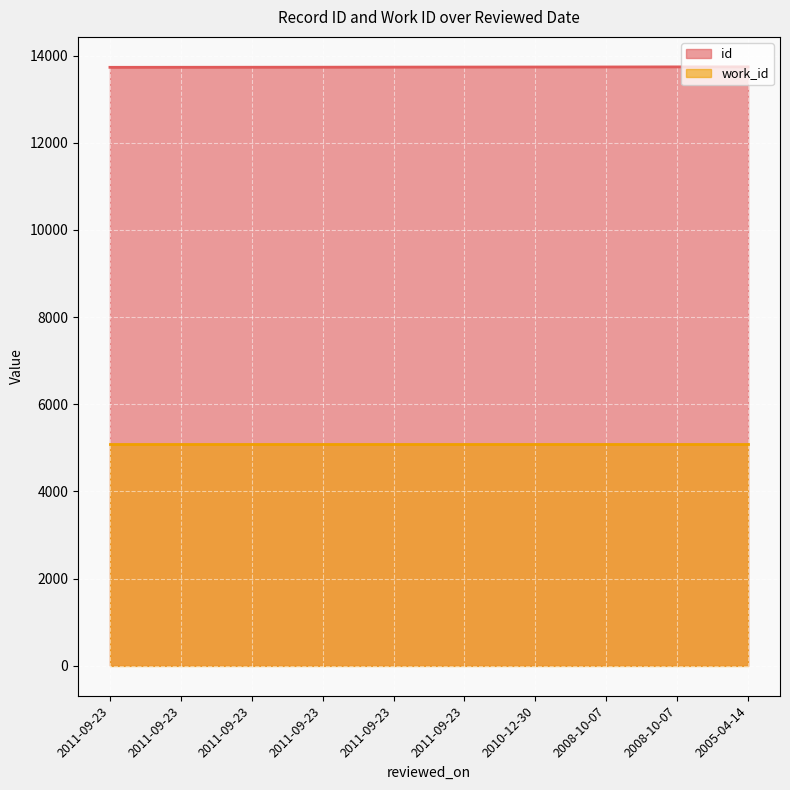

True or false: there are more than 2 points higher than both neighbors.

False